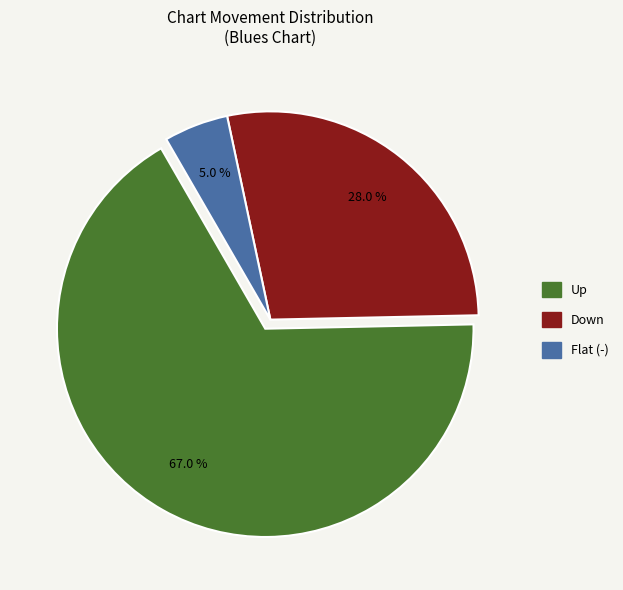

Does any single category account for the majority?

Yes